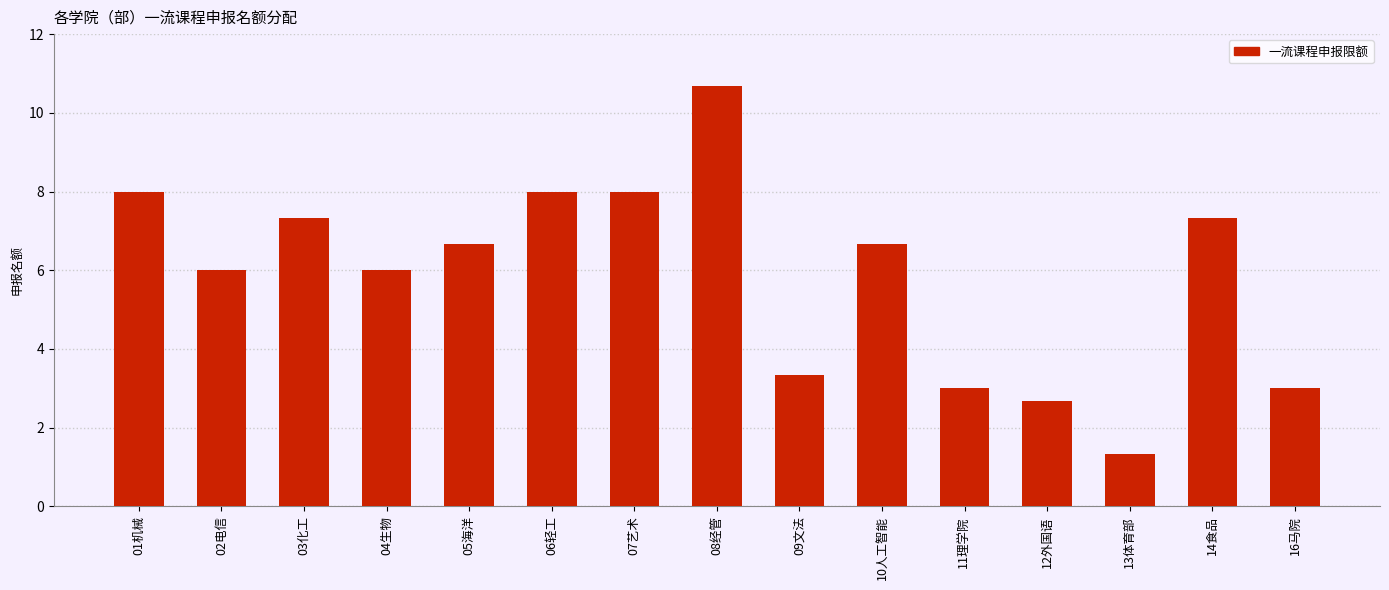

What is the sum of all values?

88.0